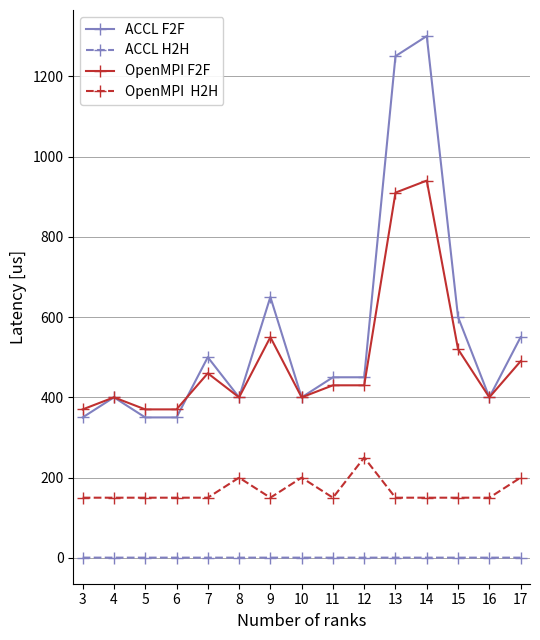

What is the greatest value displayed?

1300.0